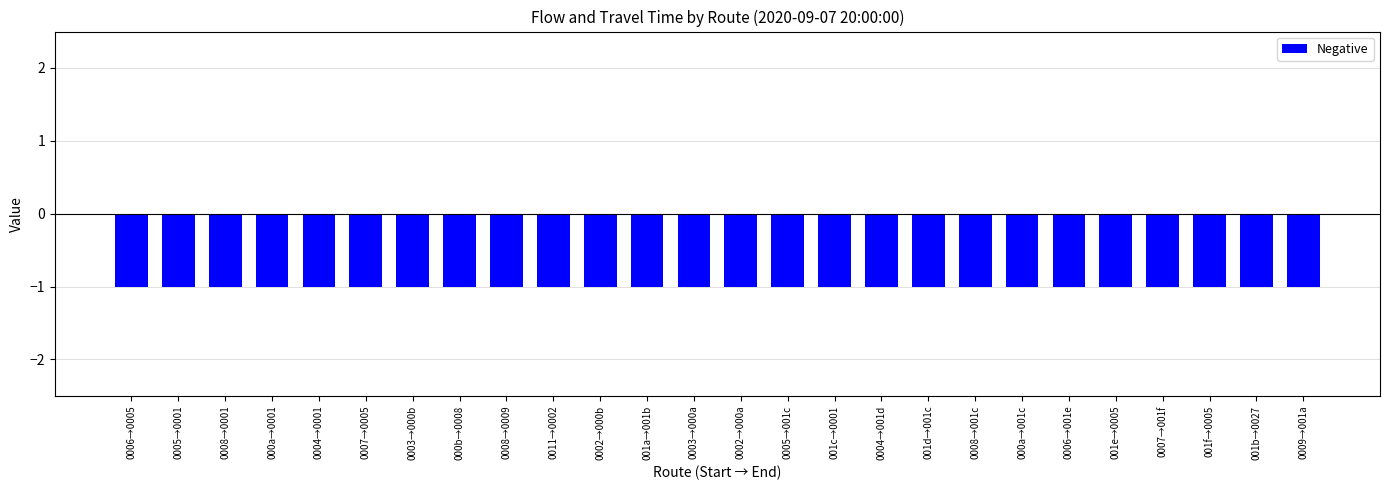

What is the smallest value displayed?

-1